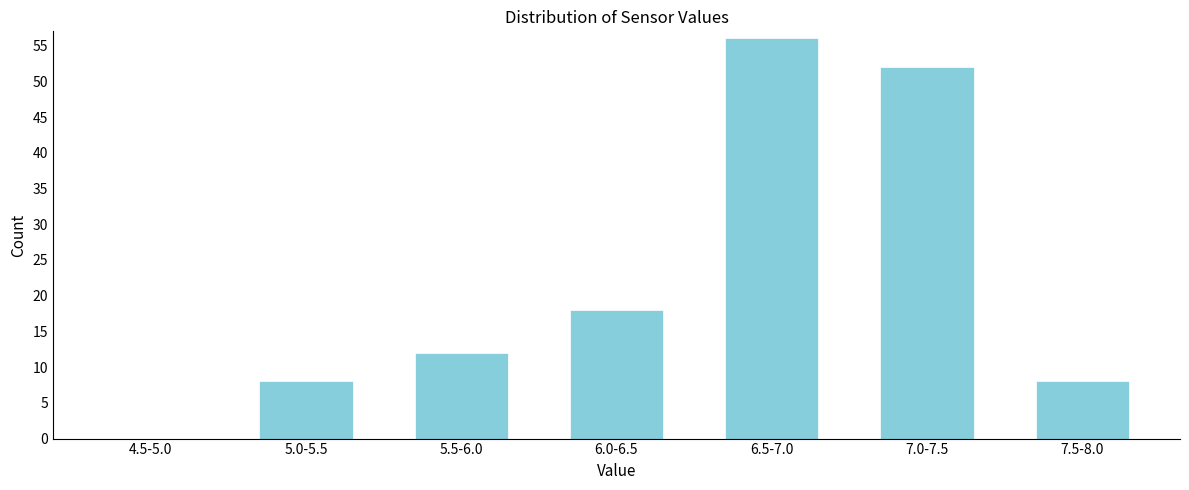

Reading left to right, extract all data points from this chart.

4.5-5.0=0	5.0-5.5=8	5.5-6.0=12	6.0-6.5=18	6.5-7.0=56	7.0-7.5=52	7.5-8.0=8